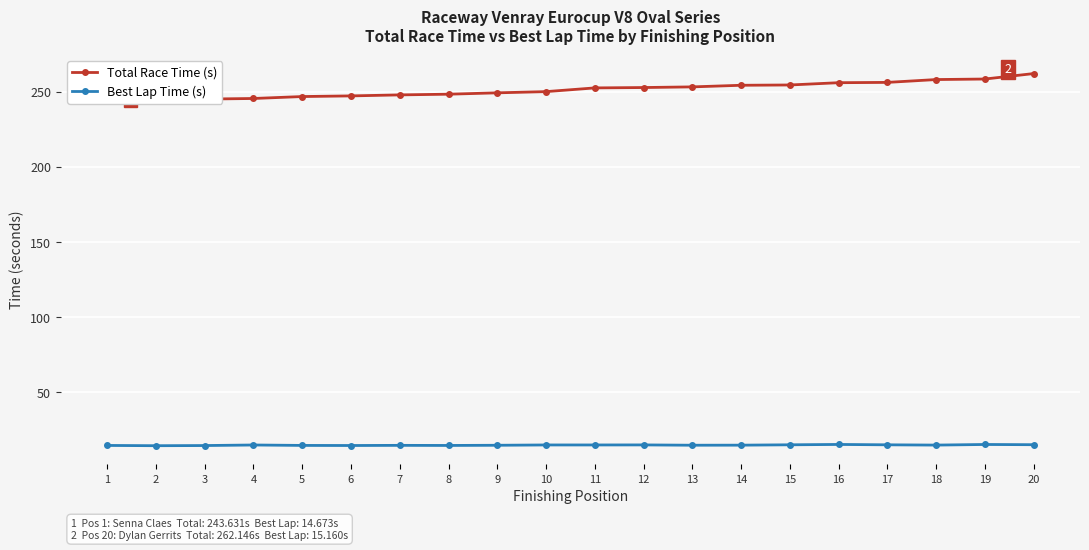

True or false: Total Race Time (s) and Best Lap Time (s) intersect in this chart.

False